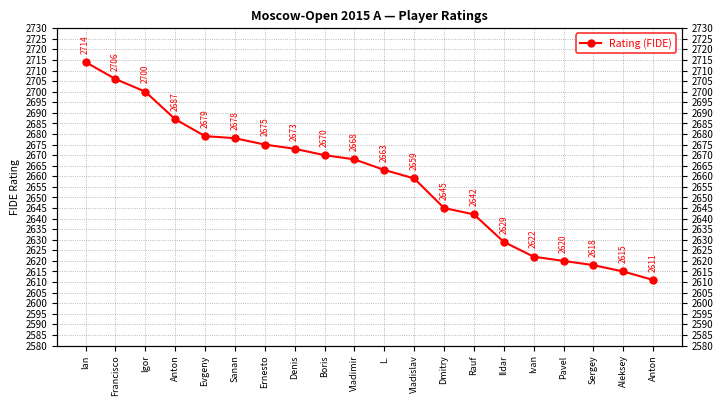

Reading left to right, what are all the values shown in this chart?

Ian=2714	Francisco=2706	Igor=2700	Anton=2687	Evgeny=2679	Sanan=2678	Ernesto=2675	Denis=2673	Boris=2670	Vladimir=2668	L.=2663	Vladislav=2659	Dmitry=2645	Rauf=2642	Ildar=2629	Ivan=2622	Pavel=2620	Sergey=2618	Aleksey=2615	Anton=2611